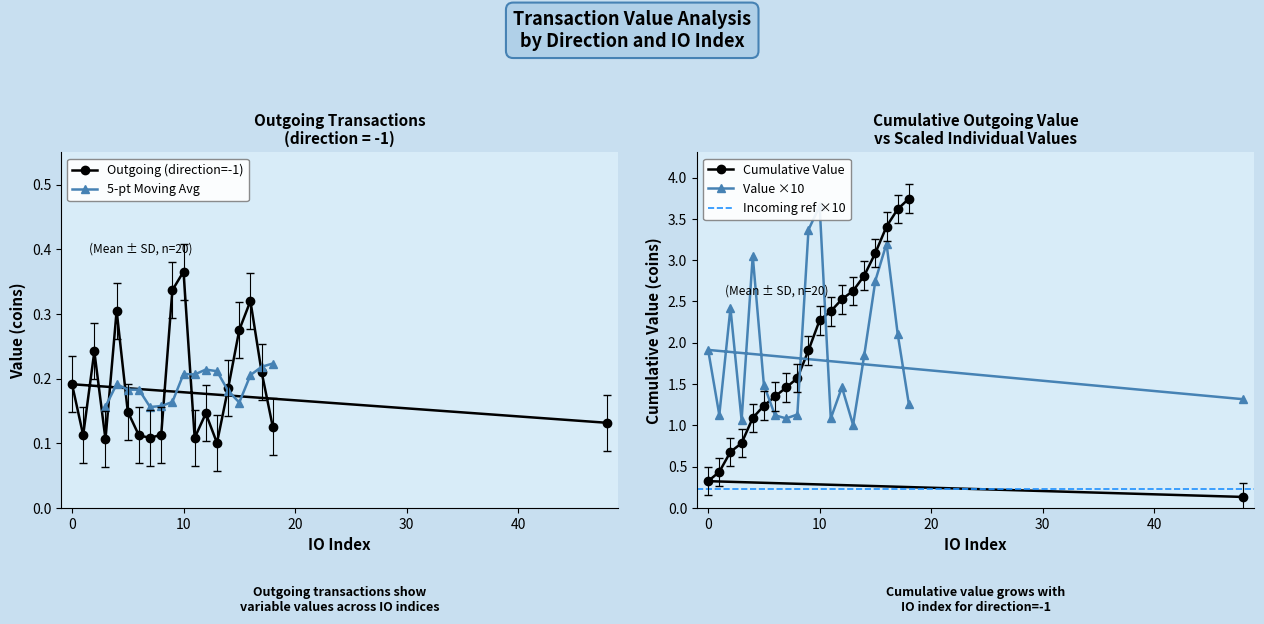

True or false: the data has more than 0 interior local peaks.

True